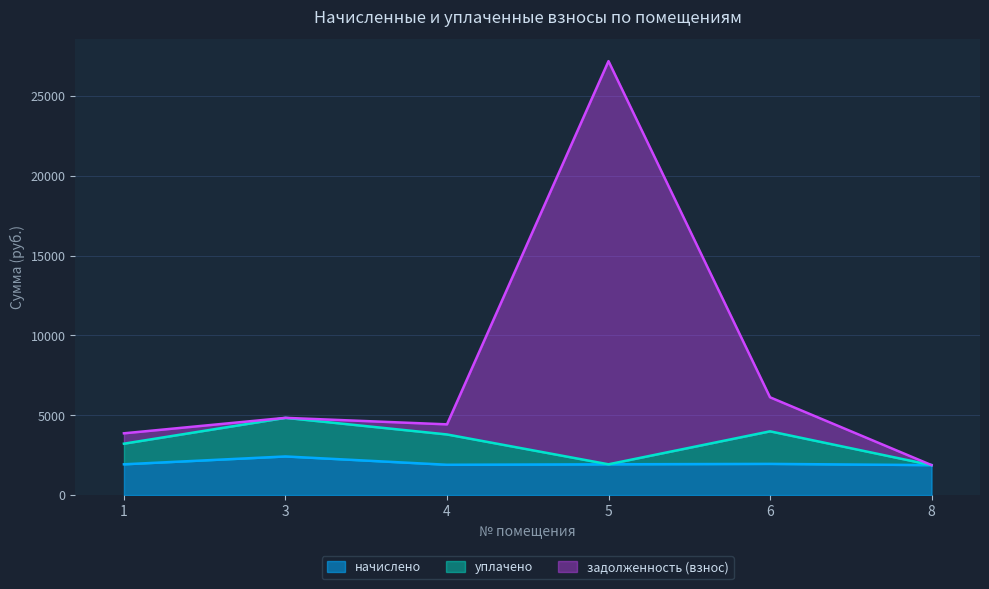

Rank the categories by начислено value from lowest to highest.

8, 4, 1, 5, 6, 3